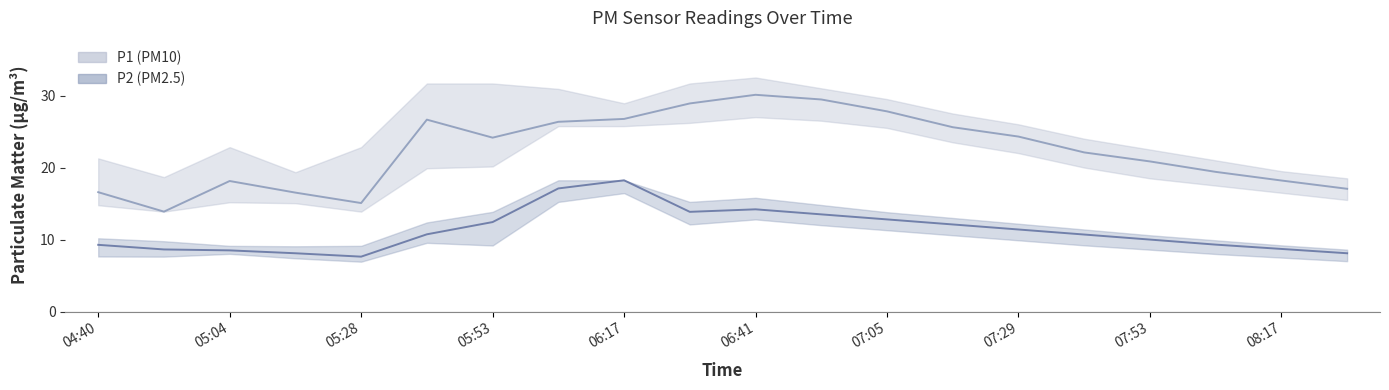

At which category does P1 reach its first local peak?

05:04